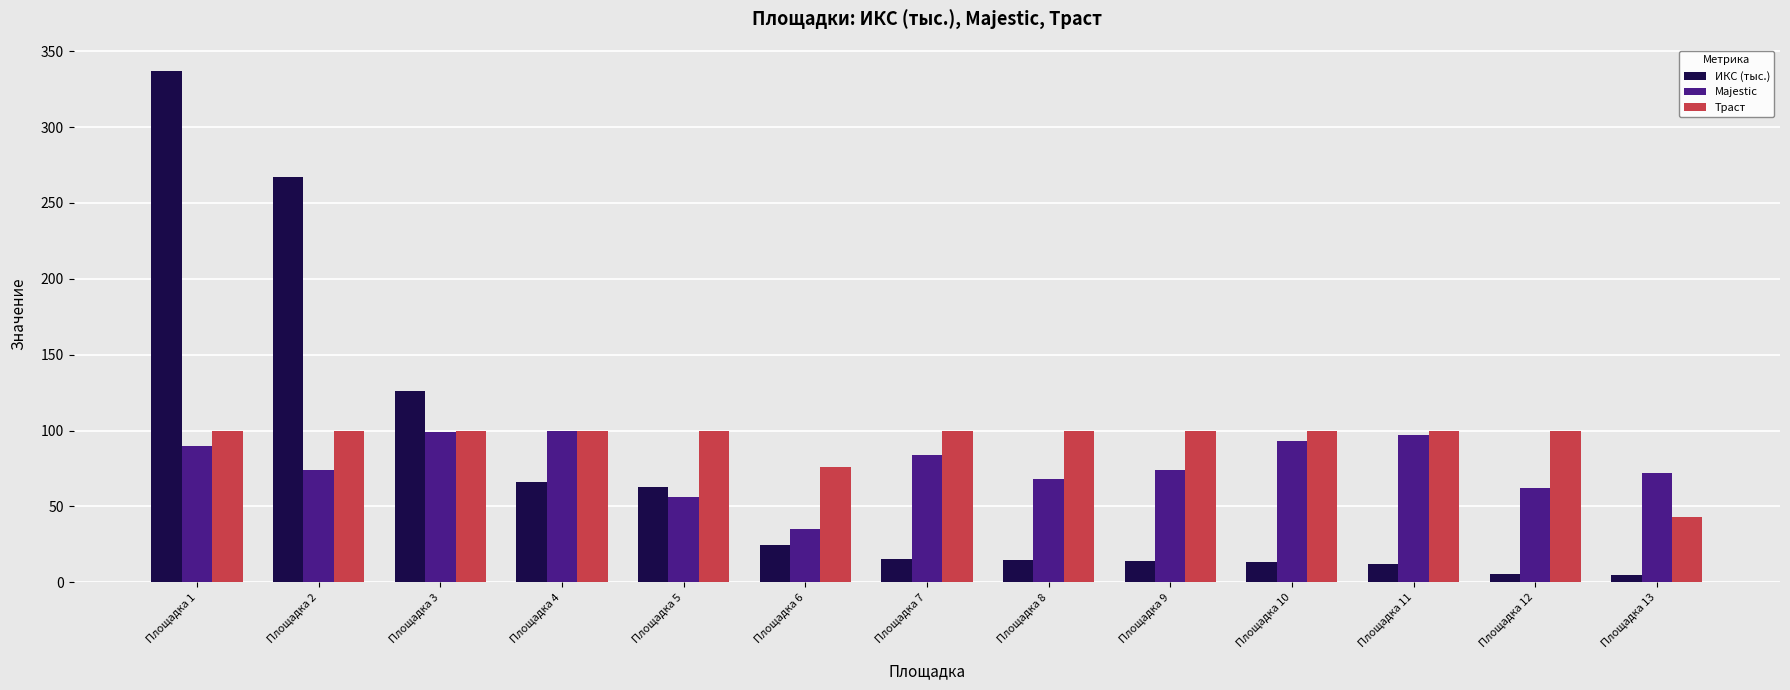

What is the lowest value of the Majestic series?

35.0